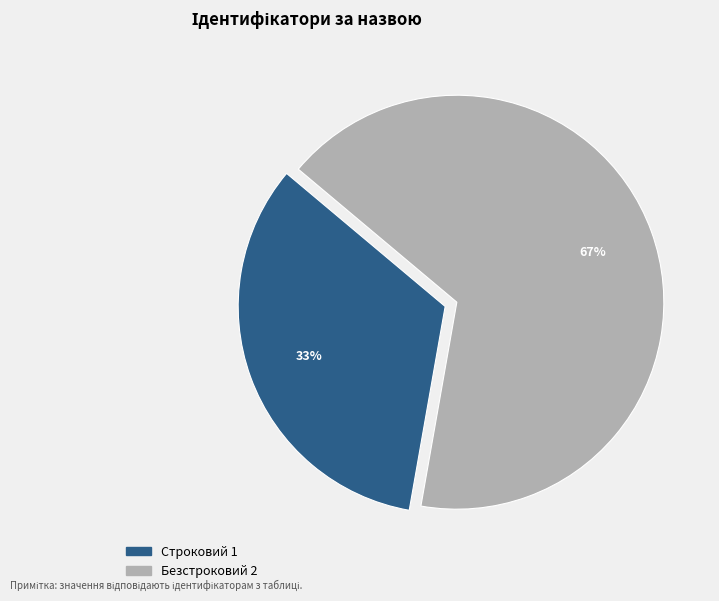

Is it true that Строковий is 47% of the pie?

False